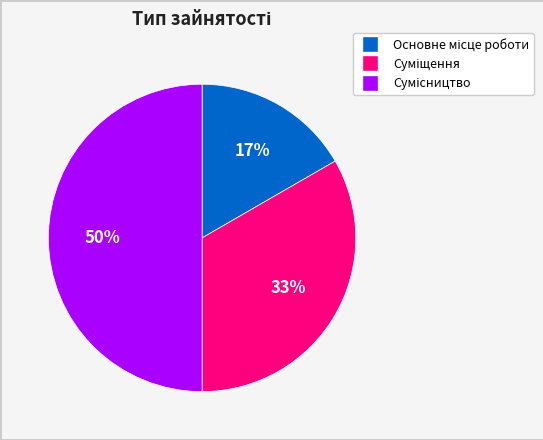

To the nearest percent, what is the average slice percentage?

33%